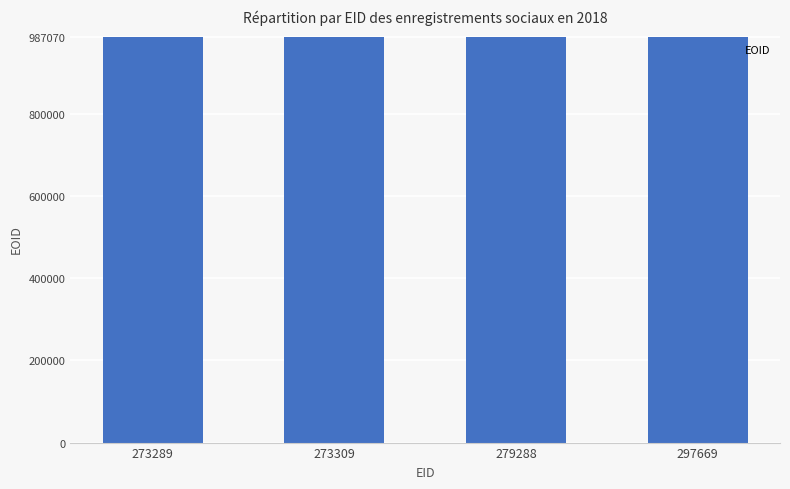

Count the values in the range 987065 to 987070.

3